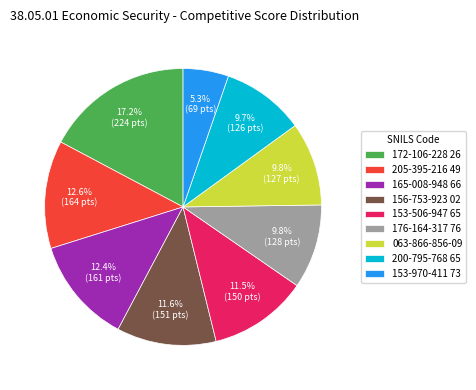

Is the sum of 172-106-228 26 and 156-753-923 02 greater than half?

No